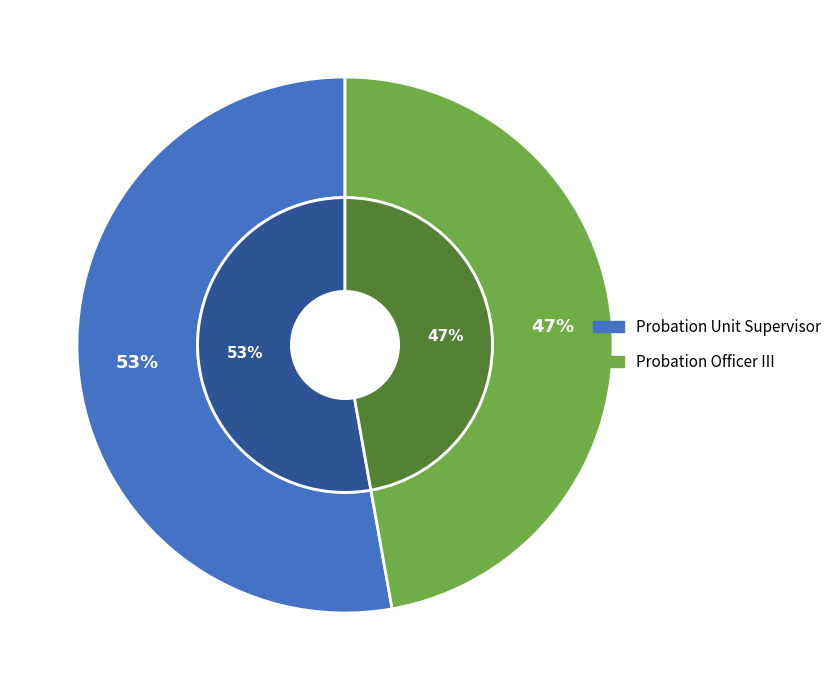

Rank the categories by value from lowest to highest.

Probation Officer III, Probation Unit Supervisor